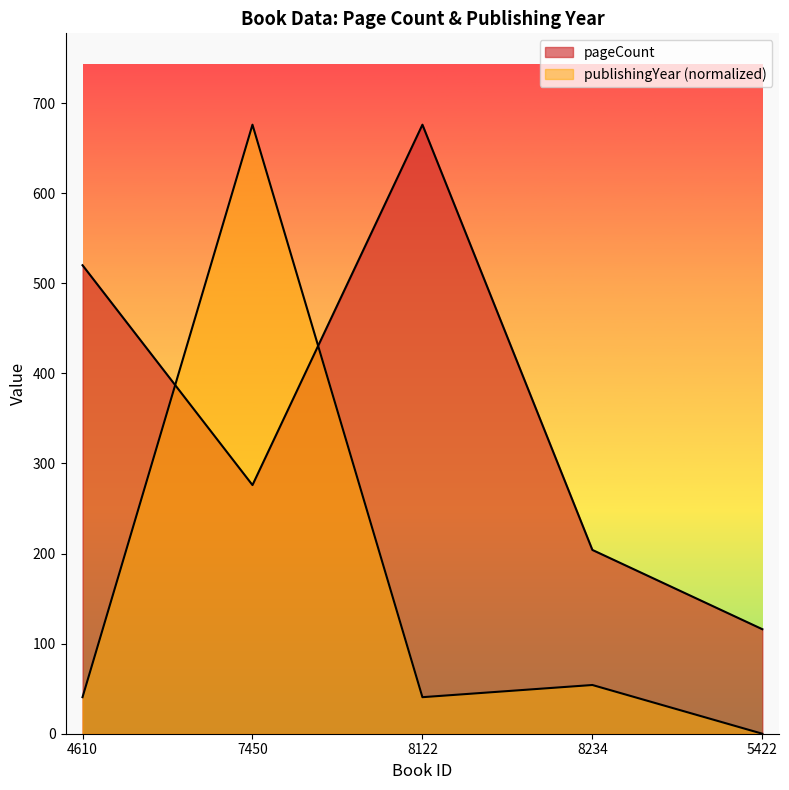

What is the difference between the maximum and minimum values in the pageCount series?

560.0